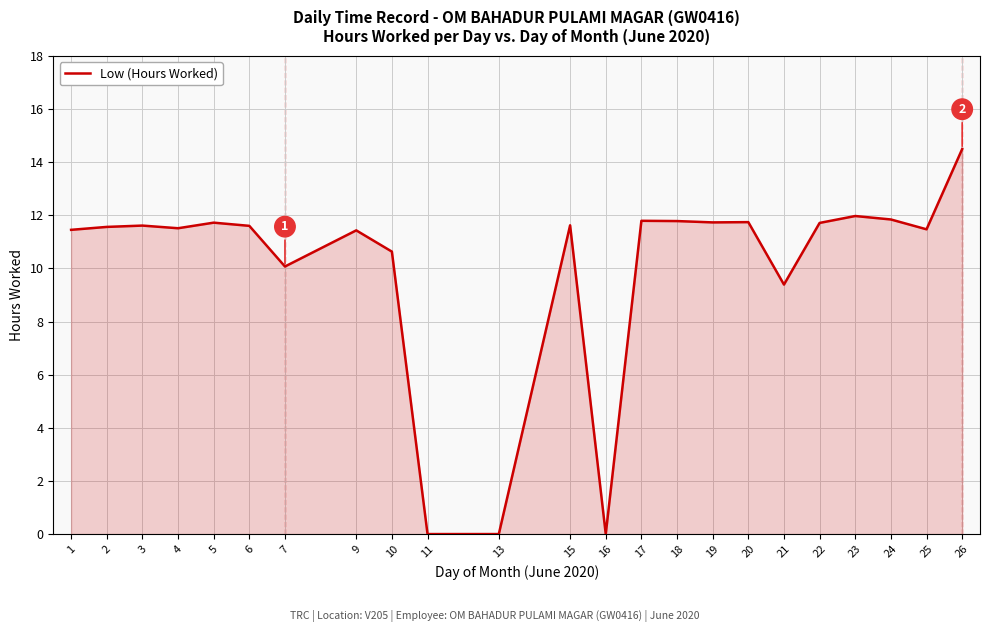

Is it true that the value at 11 is 7.9?

False